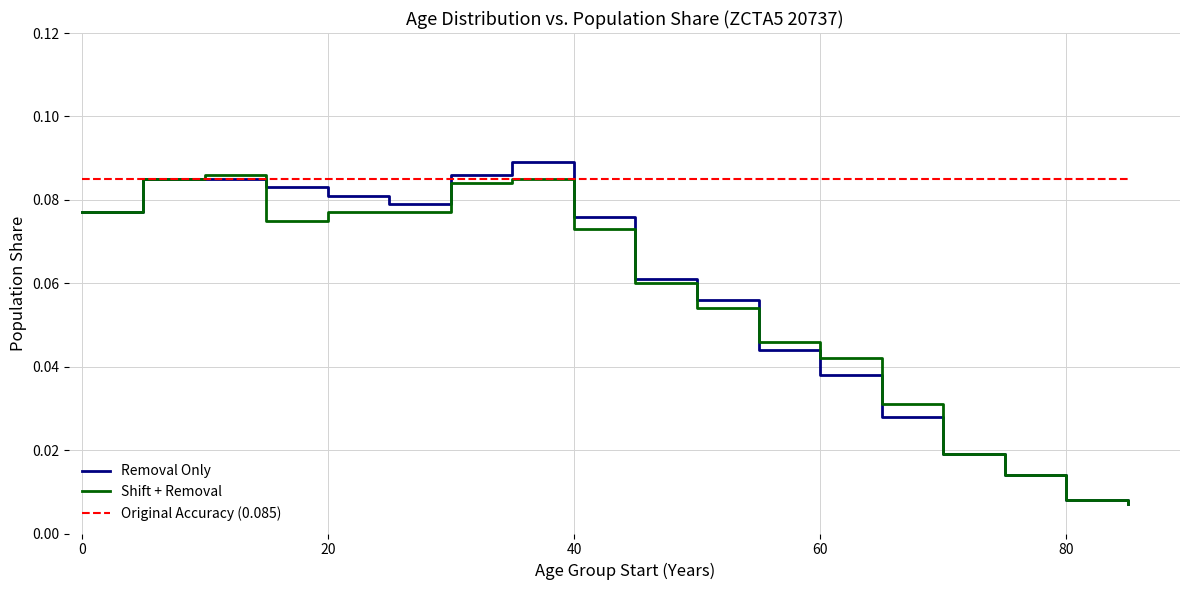

What is the difference between the second highest and second lowest values in the Shift + Removal series?

0.1